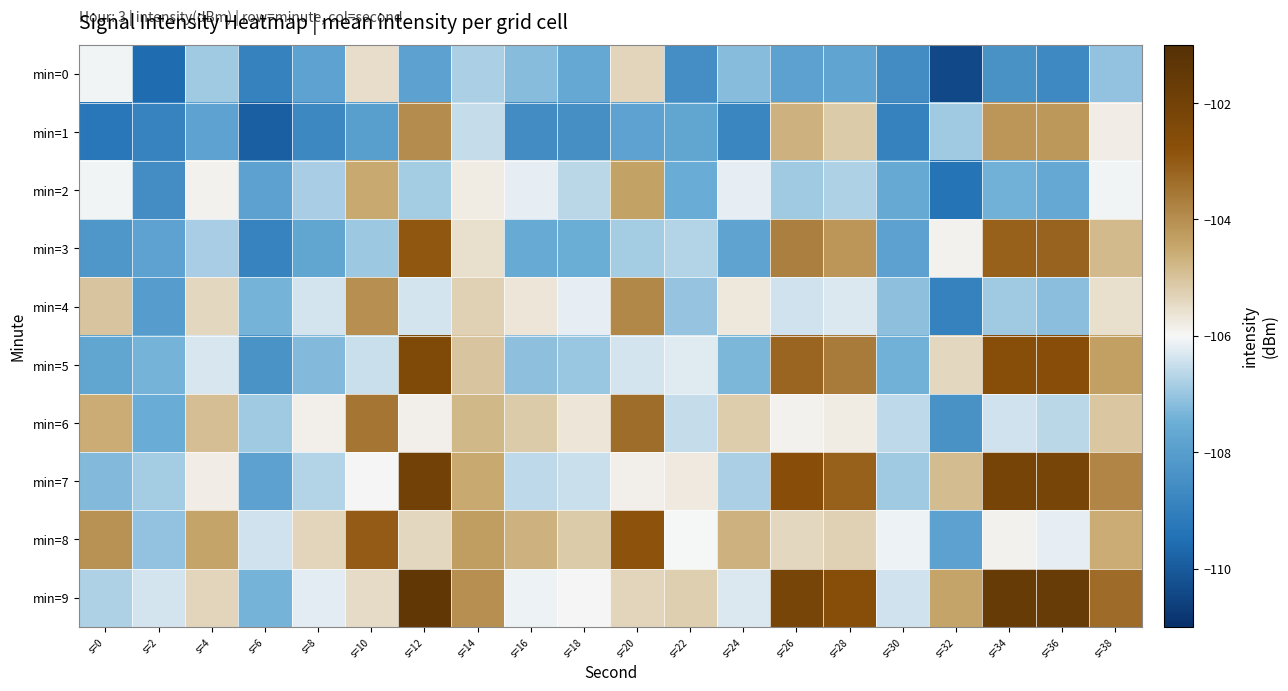

What is the smallest value displayed?

-110.4